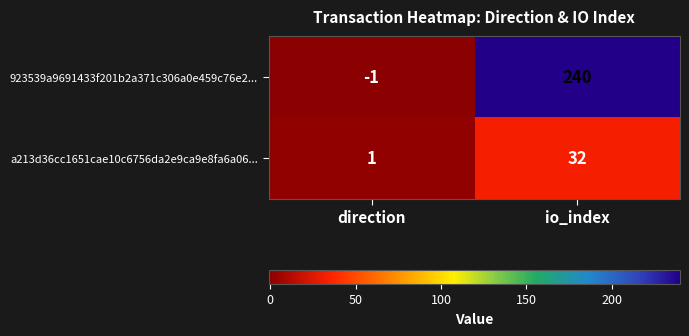

The a213d36cc1651cae10c6756da2e9ca9e8fa6a06... series shows 2 at direction. True or false?

False